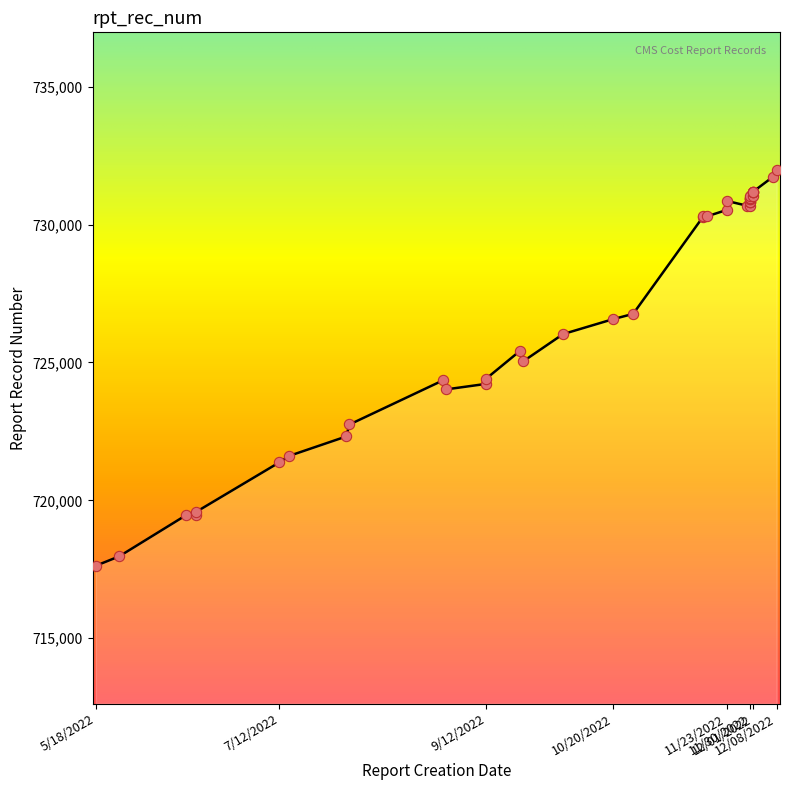

Between 12/7/2022 and 10/26/2022, which is larger?

12/7/2022